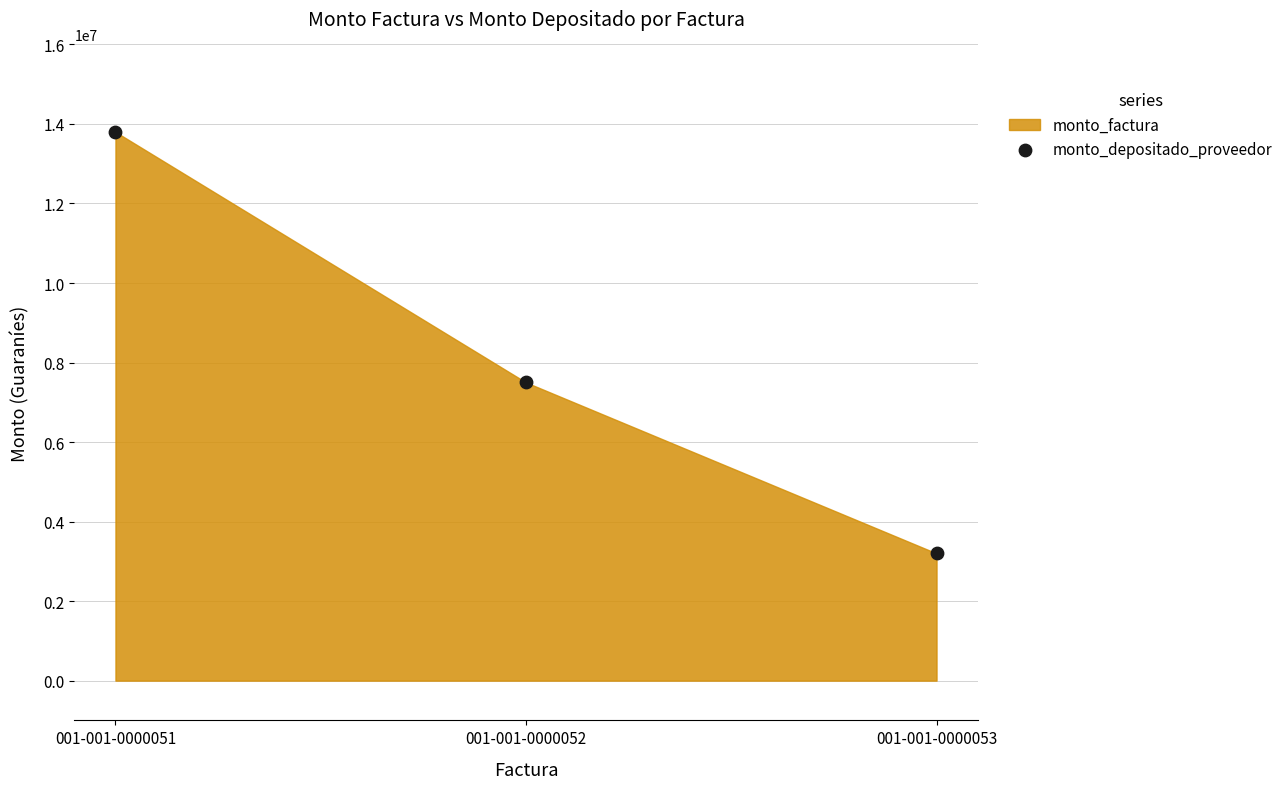

Which has a higher value, 001-001-0000052 or 001-001-0000051?

001-001-0000051